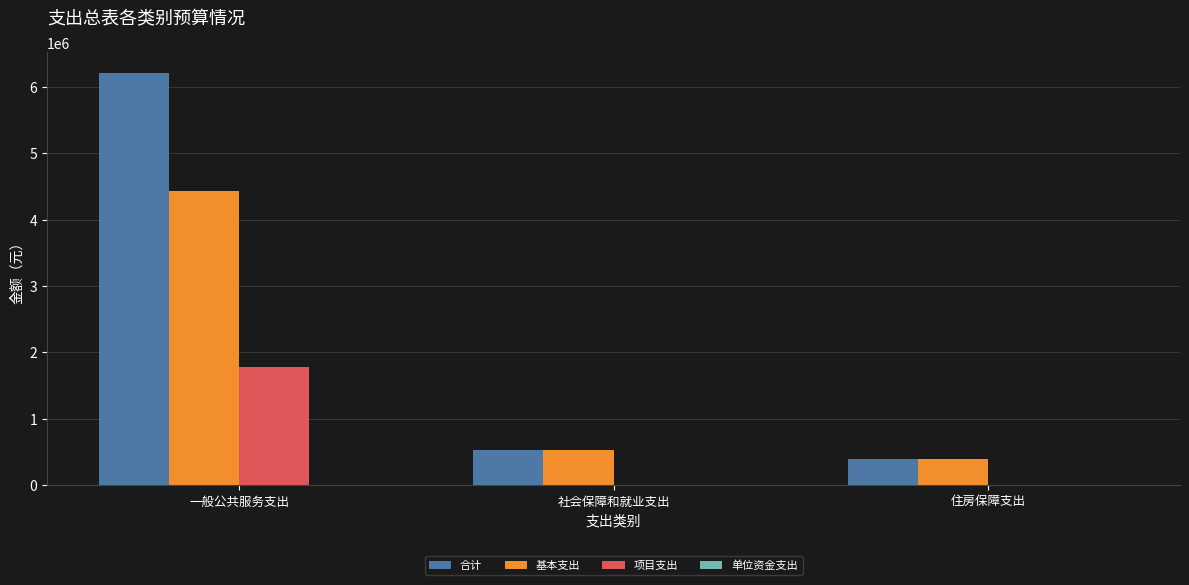

At which category is the sum across all series the highest?

一般公共服务支出